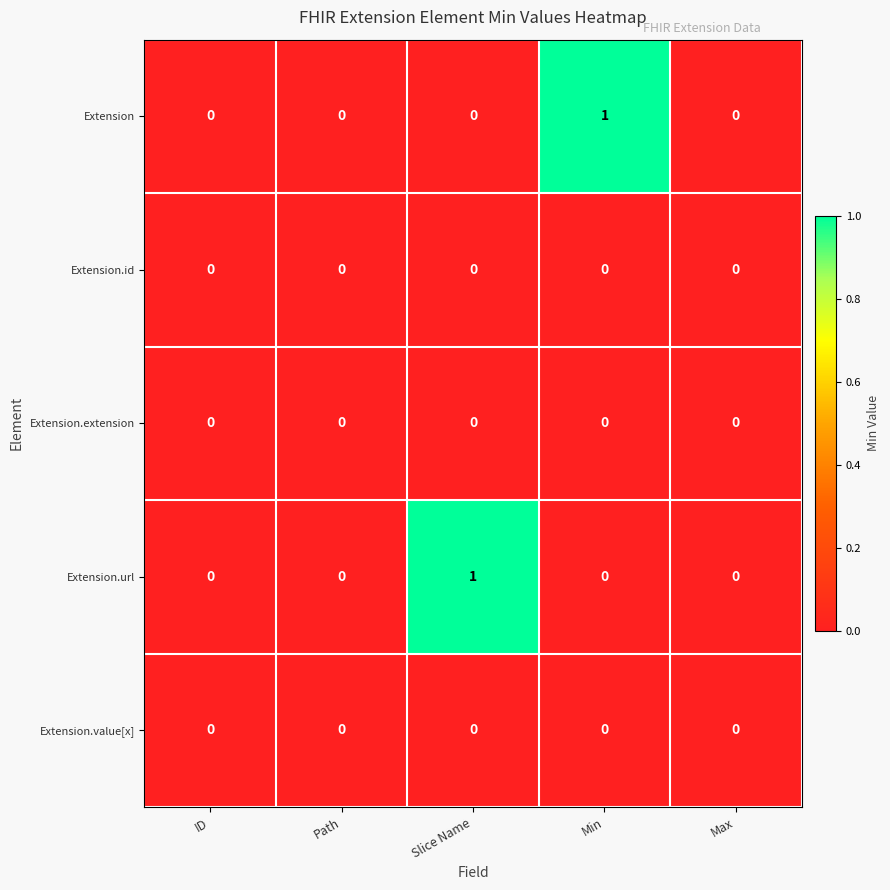

What is the total value across all series at Min?

1